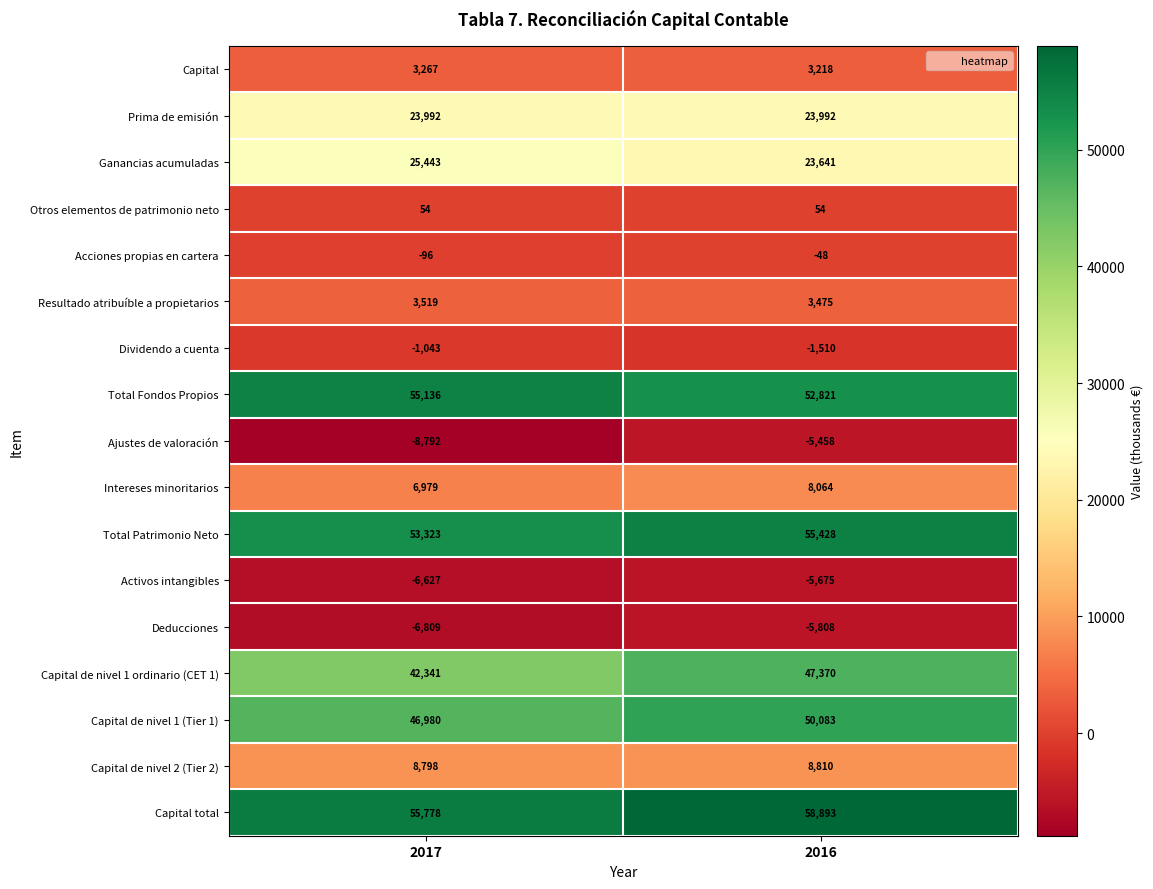

At which label is Total Fondos Propios closest to 53978?

2016